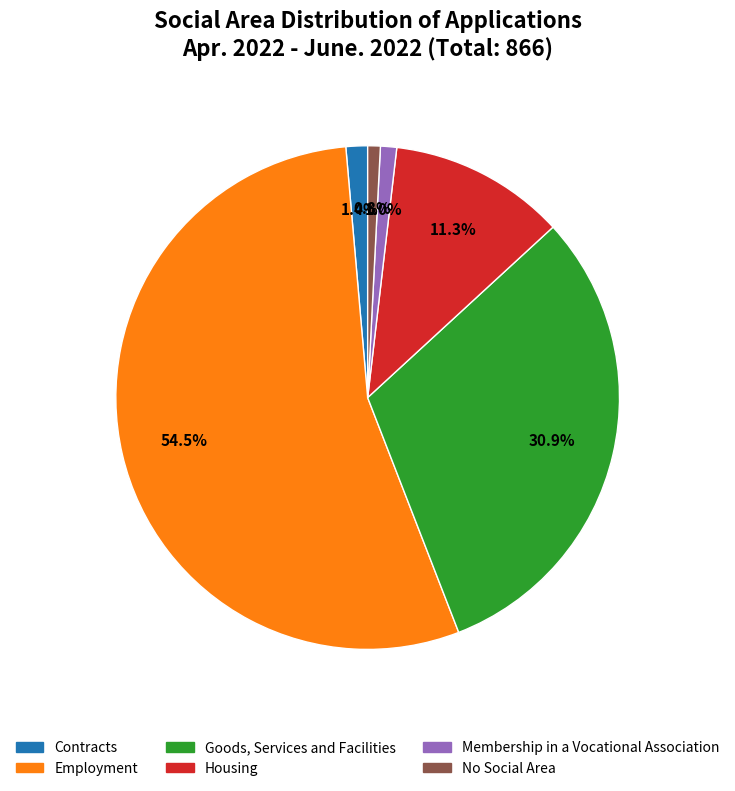

Between No Social Area and Housing, which is larger?

Housing